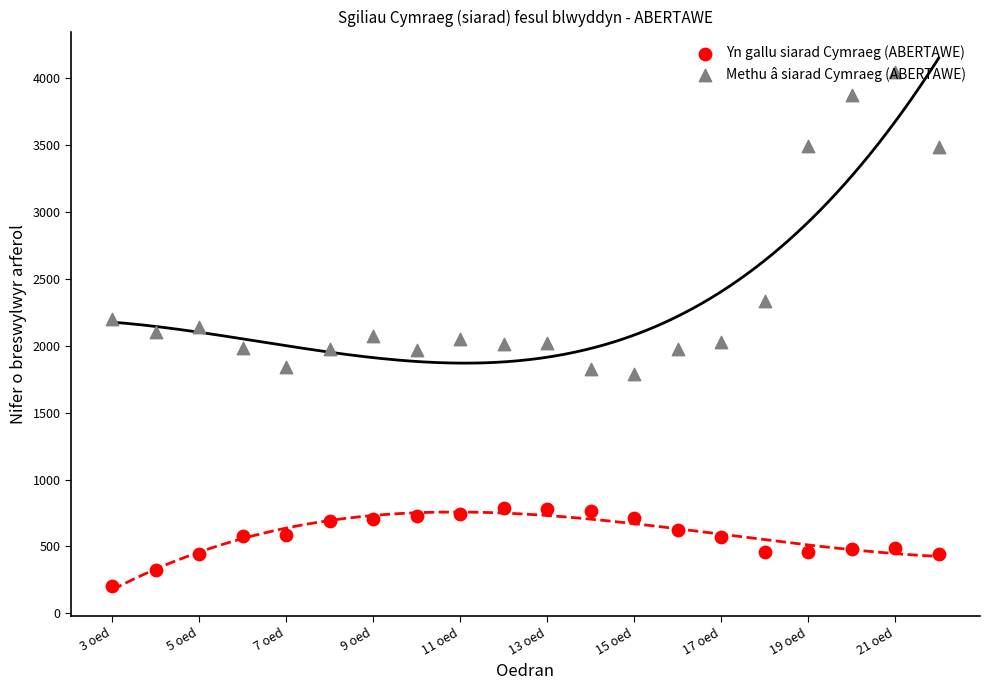

What are all the series names shown in the legend?

Yn gallu siarad Cymraeg (ABERTAWE), Methu â siarad Cymraeg (ABERTAWE)